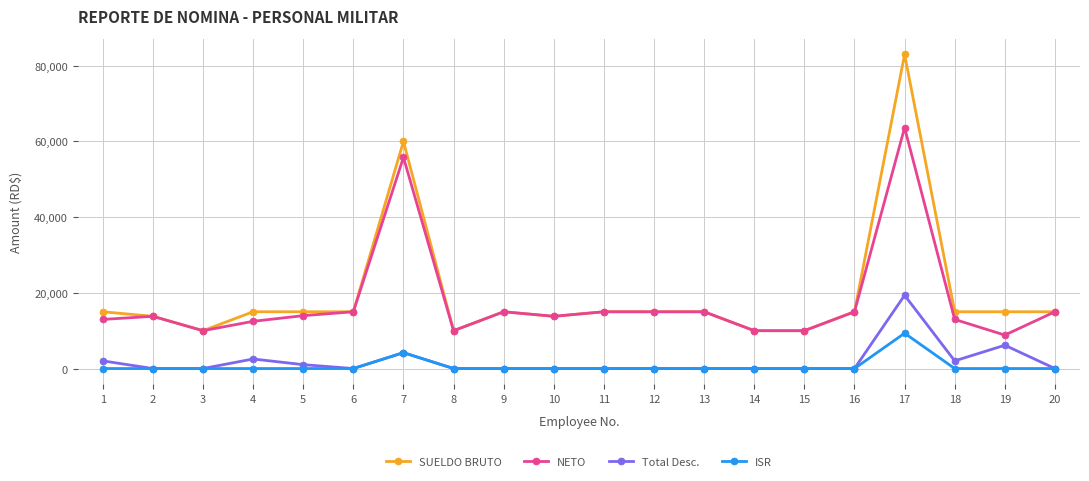

List the series in order of their peak value, highest first.

SUELDO BRUTO, NETO, Total Desc., ISR